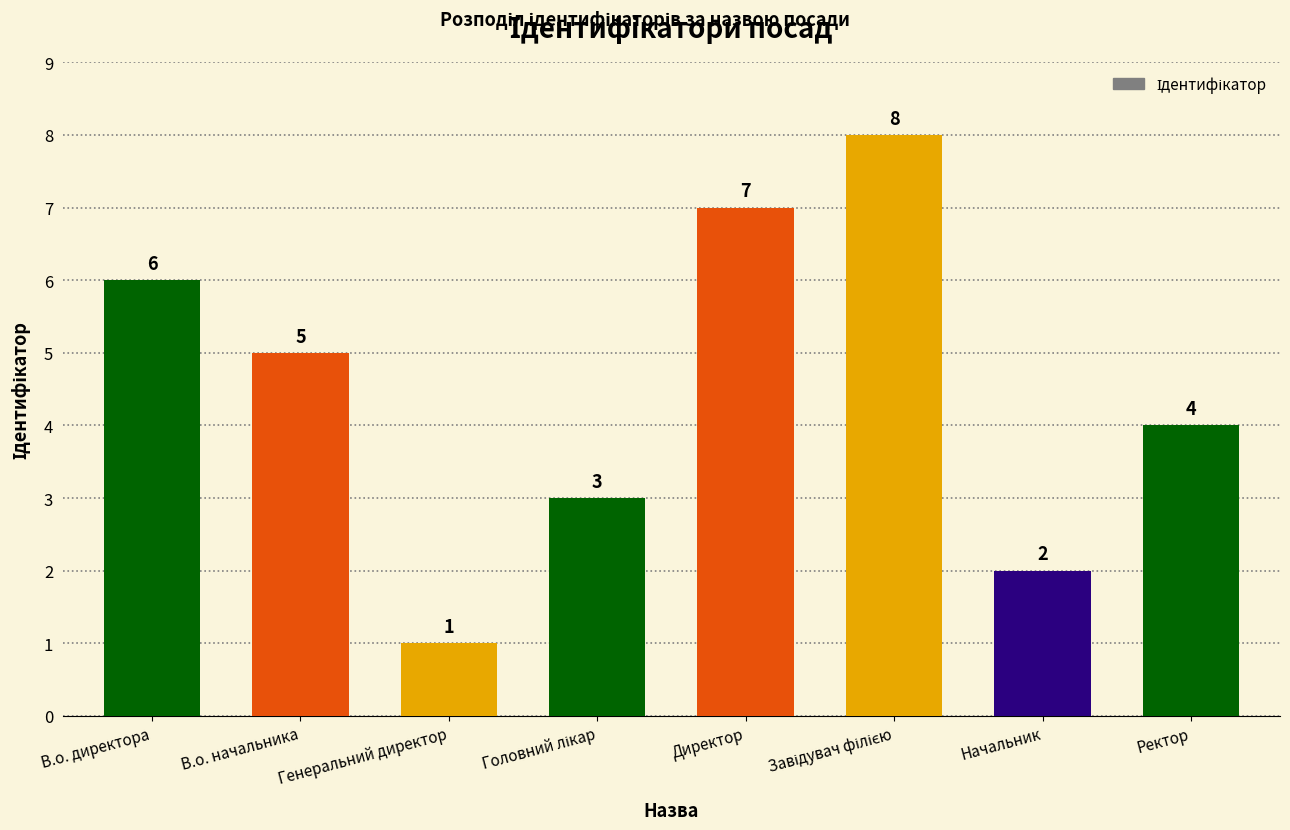

How many distinct data groups are displayed?

1